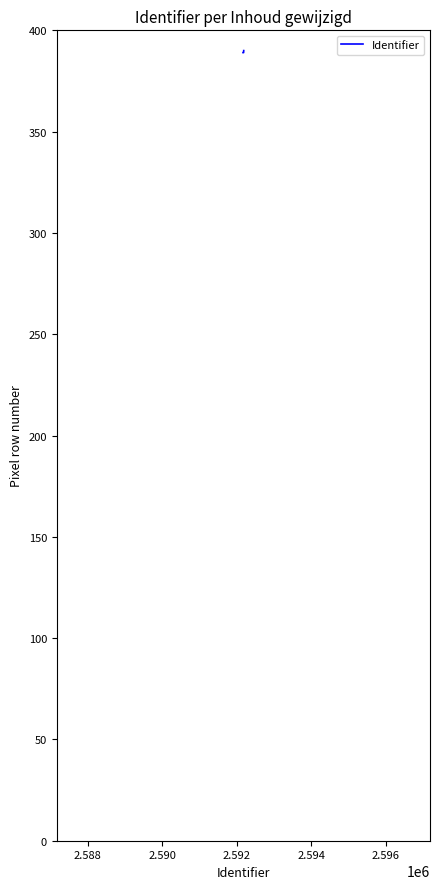

What is the sum of all values?

2724